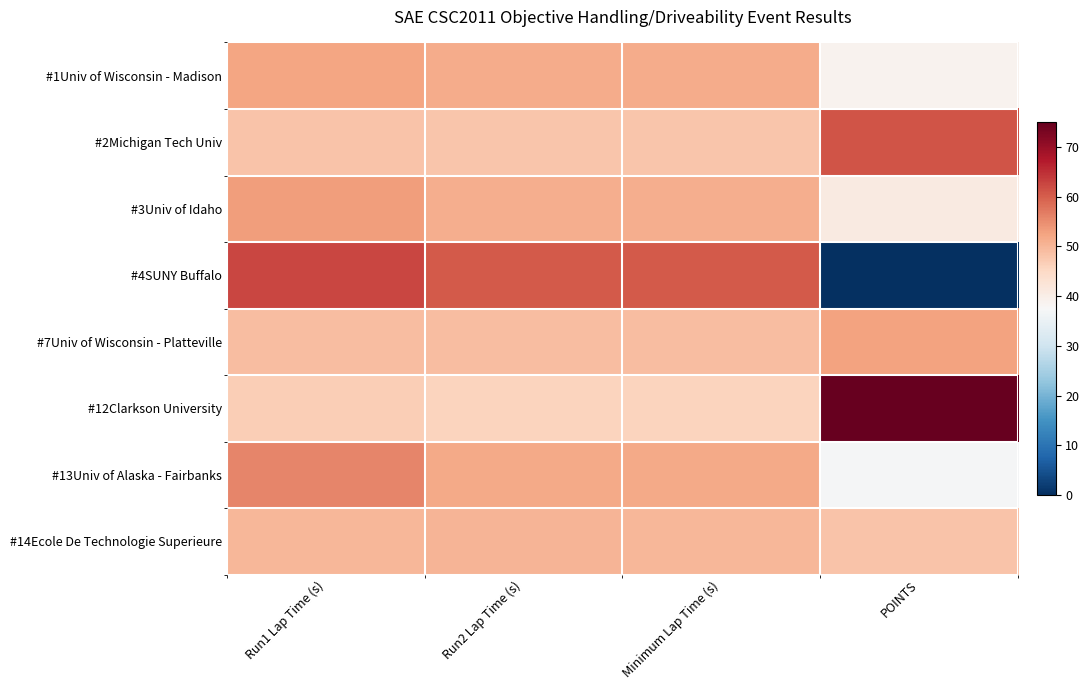

Reading left to right, transcribe all the data shown in this chart.

#1Univ of Wisconsin - Madison: Run1 Lap Time (s)=52.2	Run2 Lap Time (s)=51.5	Minimum Lap Time (s)=51.5	POINTS=38.9
#2Michigan Tech Univ: Run1 Lap Time (s)=48.1	Run2 Lap Time (s)=47.9	Minimum Lap Time (s)=47.9	POINTS=61.0
#3Univ of Idaho: Run1 Lap Time (s)=53.1	Run2 Lap Time (s)=51.1	Minimum Lap Time (s)=51.1	POINTS=40.8
#4SUNY Buffalo: Run1 Lap Time (s)=62.5	Run2 Lap Time (s)=60.4	Minimum Lap Time (s)=60.4	POINTS=0.0
#7Univ of Wisconsin - Platteville: Run1 Lap Time (s)=49.1	Run2 Lap Time (s)=49.2	Minimum Lap Time (s)=49.1	POINTS=52.6
#12Clarkson University: Run1 Lap Time (s)=46.8	Run2 Lap Time (s)=46.0	Minimum Lap Time (s)=46.0	POINTS=75.0
#13Univ of Alaska - Fairbanks: Run1 Lap Time (s)=55.9	Run2 Lap Time (s)=51.8	Minimum Lap Time (s)=51.8	POINTS=37.0
#14Ecole De Technologie Superieure: Run1 Lap Time (s)=49.9	Run2 Lap Time (s)=50.4	Minimum Lap Time (s)=49.9	POINTS=48.1